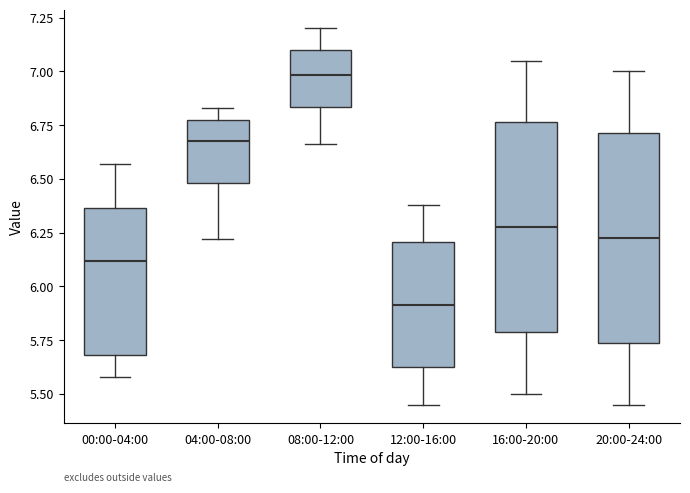

Reading left to right, transcribe this box plot: for each box, give where its median line is, the range the box spans, and where its two whiskers end, as read against the y-axis. The values are not printed on the chart, so give them approximately, as read against the axis.

00:00-04:00: median 6.10, box 5.70 to 6.35, whiskers 5.60 to 6.55
04:00-08:00: median 6.70, box 6.50 to 6.75, whiskers 6.20 to 6.85
08:00-12:00: median 7.00, box 6.85 to 7.10, whiskers 6.65 to 7.20
12:00-16:00: median 5.90, box 5.60 to 6.20, whiskers 5.45 to 6.40
16:00-20:00: median 6.30, box 5.80 to 6.75, whiskers 5.50 to 7.05
20:00-24:00: median 6.25, box 5.75 to 6.70, whiskers 5.45 to 7.00